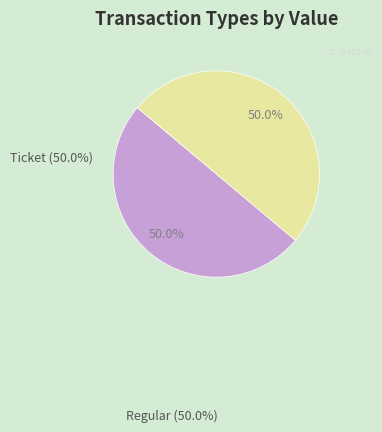

What percentage is NOT represented by Ticket?

50.0%